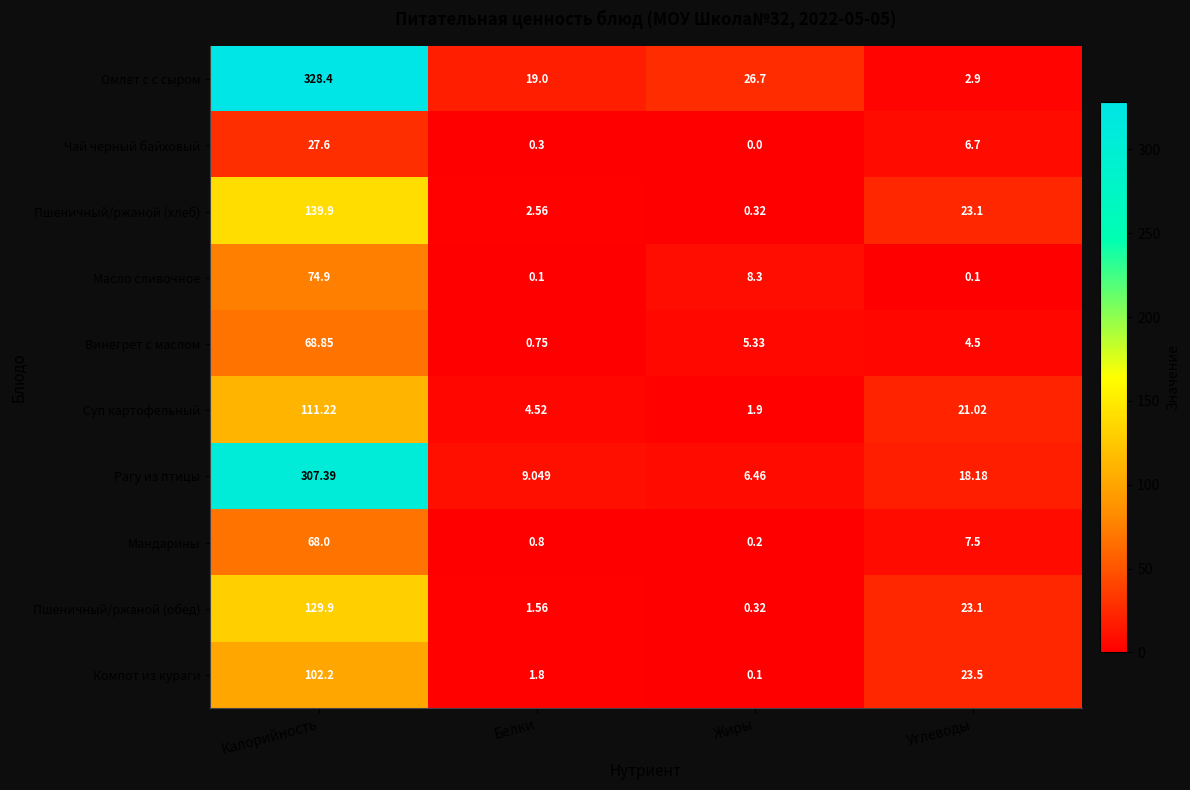

Which series has the largest range (max minus min)?

Омлет с с сыром